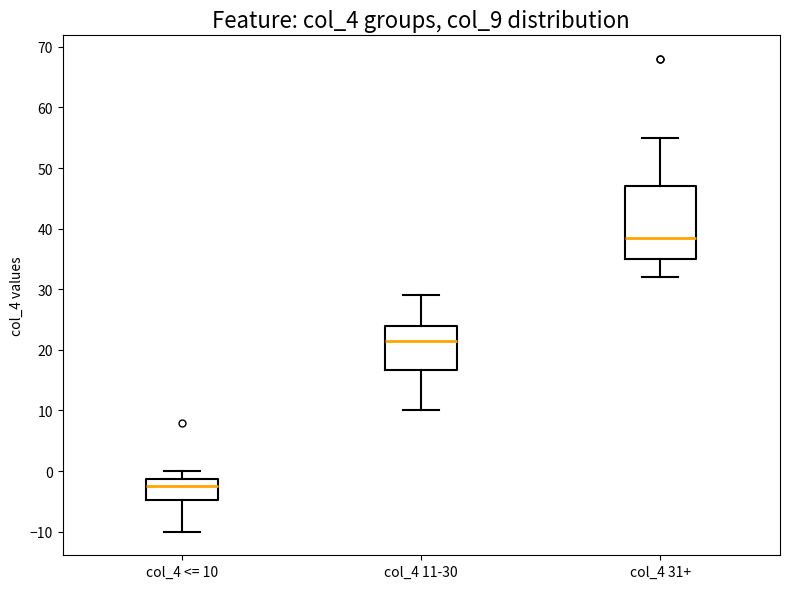

Reading left to right, read every box against the y-axis: the position of its median line, the range the box covers, and the ends of its whiskers. The values are not printed on the chart, so give them approximately, as read against the axis.

col_4 <= 10: median -2, box -5 to -1, whiskers -10 to 0
col_4 11-30: median 22, box 17 to 24, whiskers 10 to 29
col_4 31+: median 39, box 35 to 47, whiskers 32 to 55